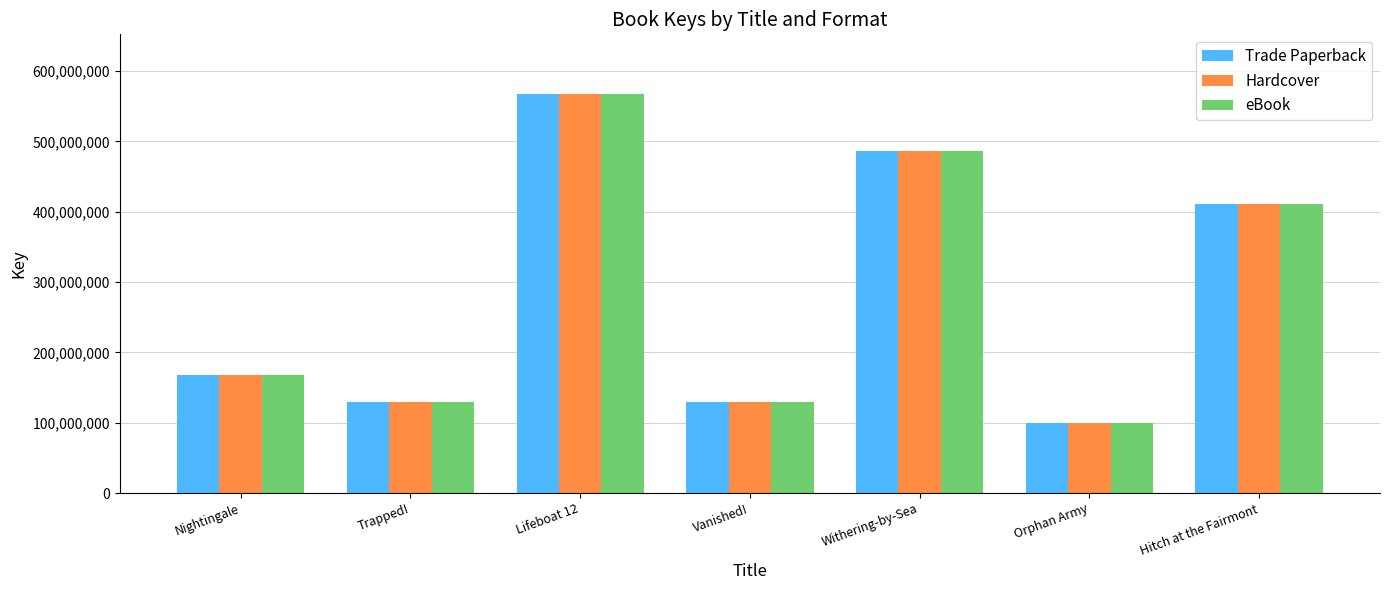

The Trade Paperback series shows 100274758 at Orphan Army. True or false?

True